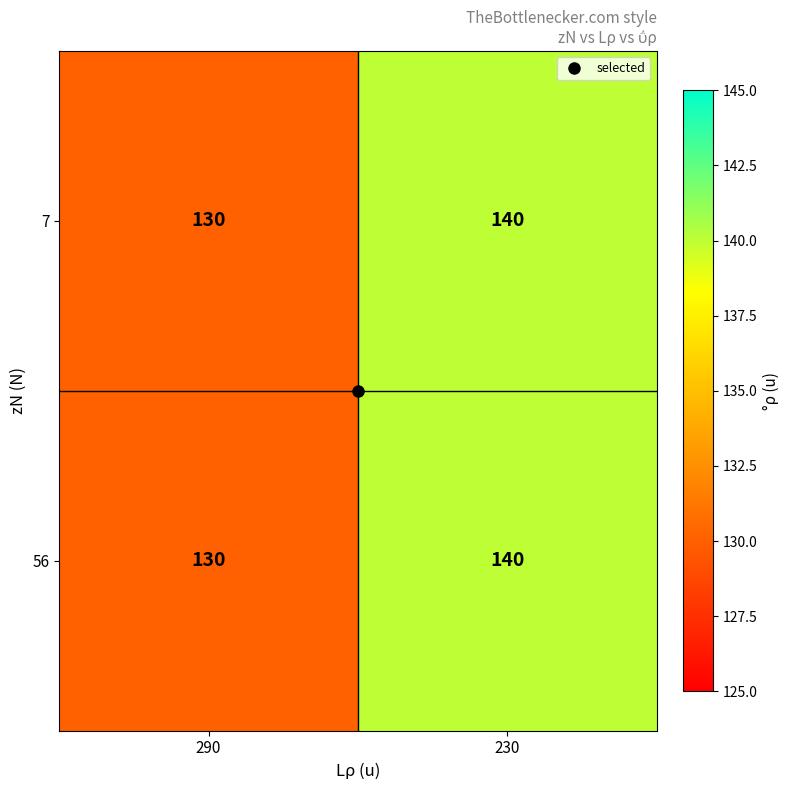

What is the difference between the maximum and minimum values in the 7 series?

10